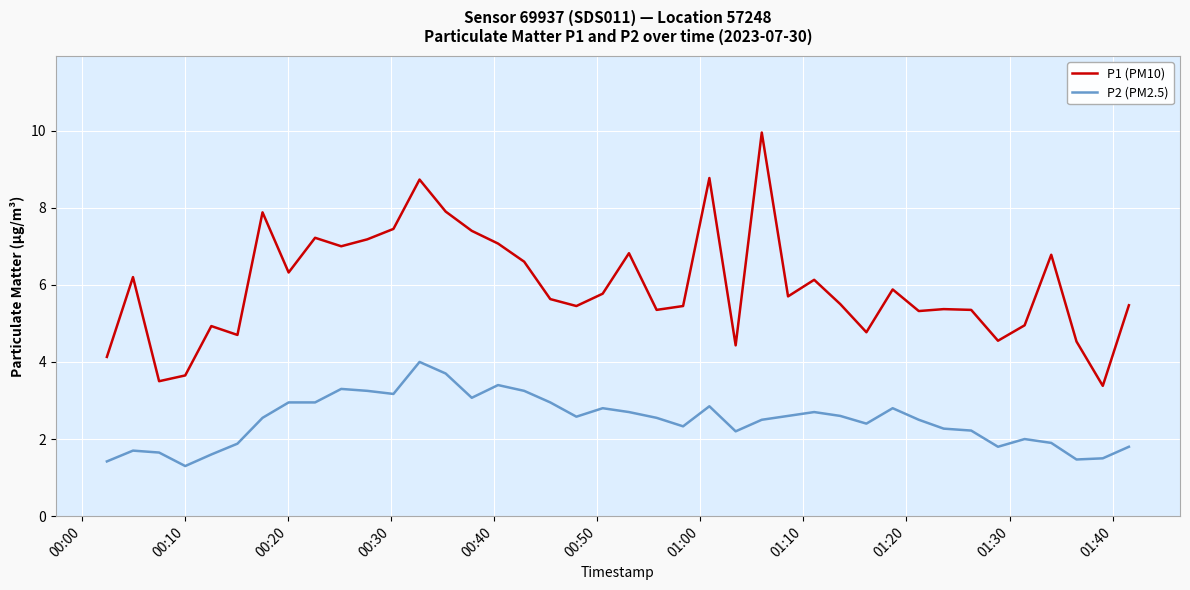

What is the difference between the maximum and minimum values in the P2 (PM2.5) series?

2.7